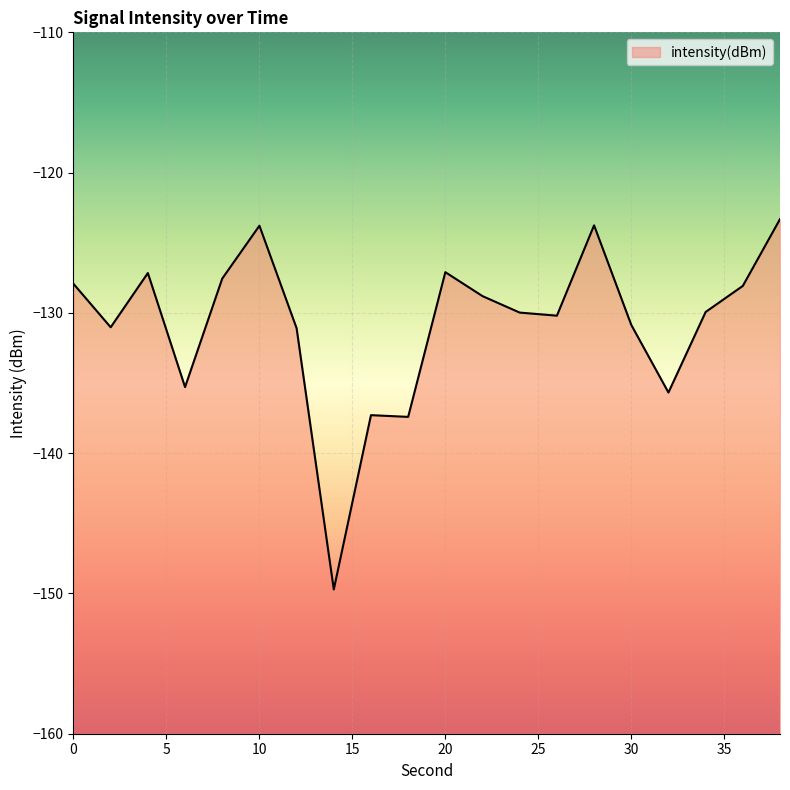

True or false: there are more than 2 points higher than both neighbors.

True